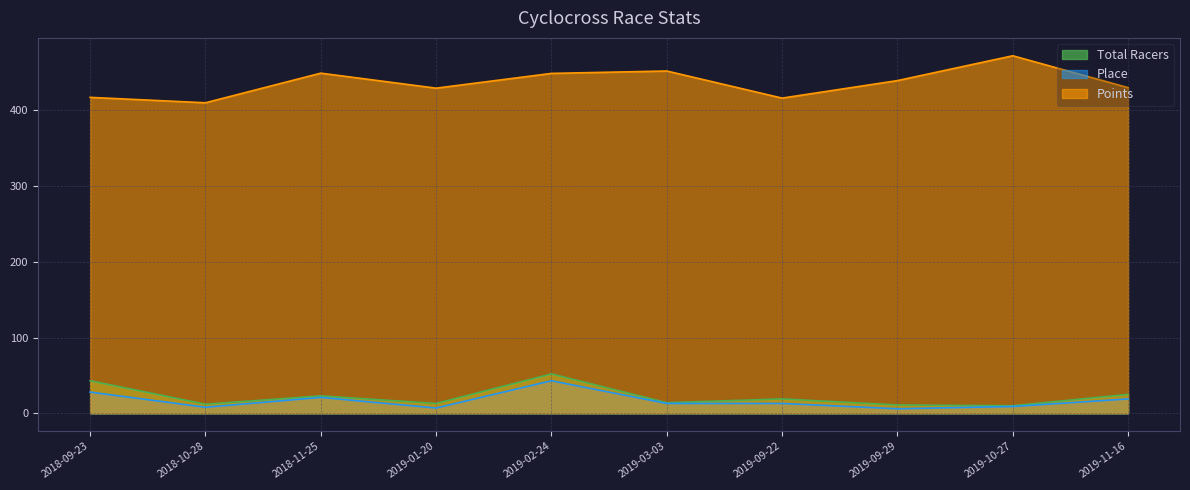

At which label is Points closest to 441?

2019-09-29